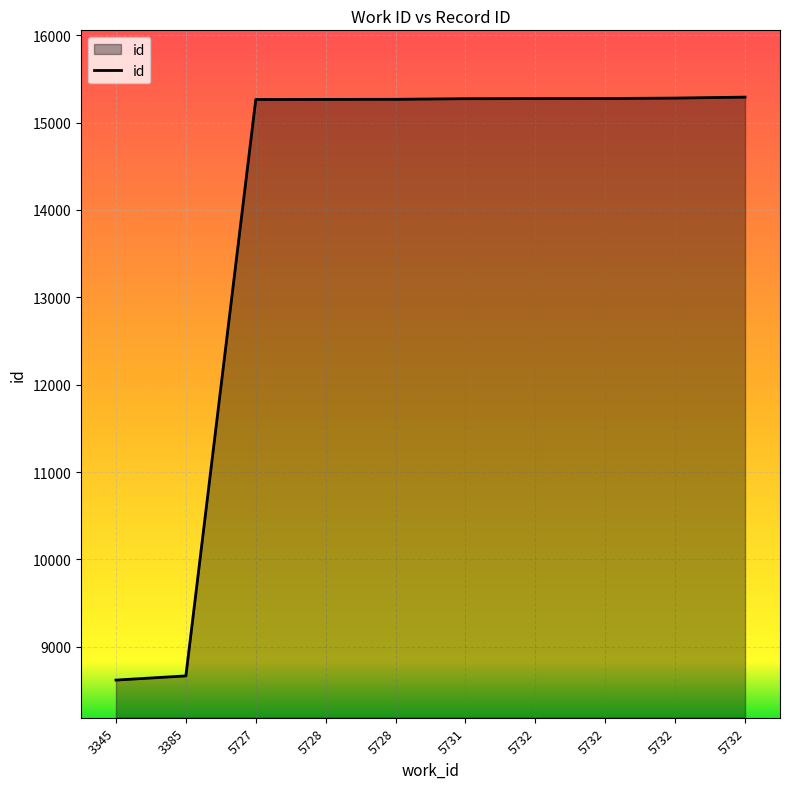

At which label is the value closest to 11955?

3385